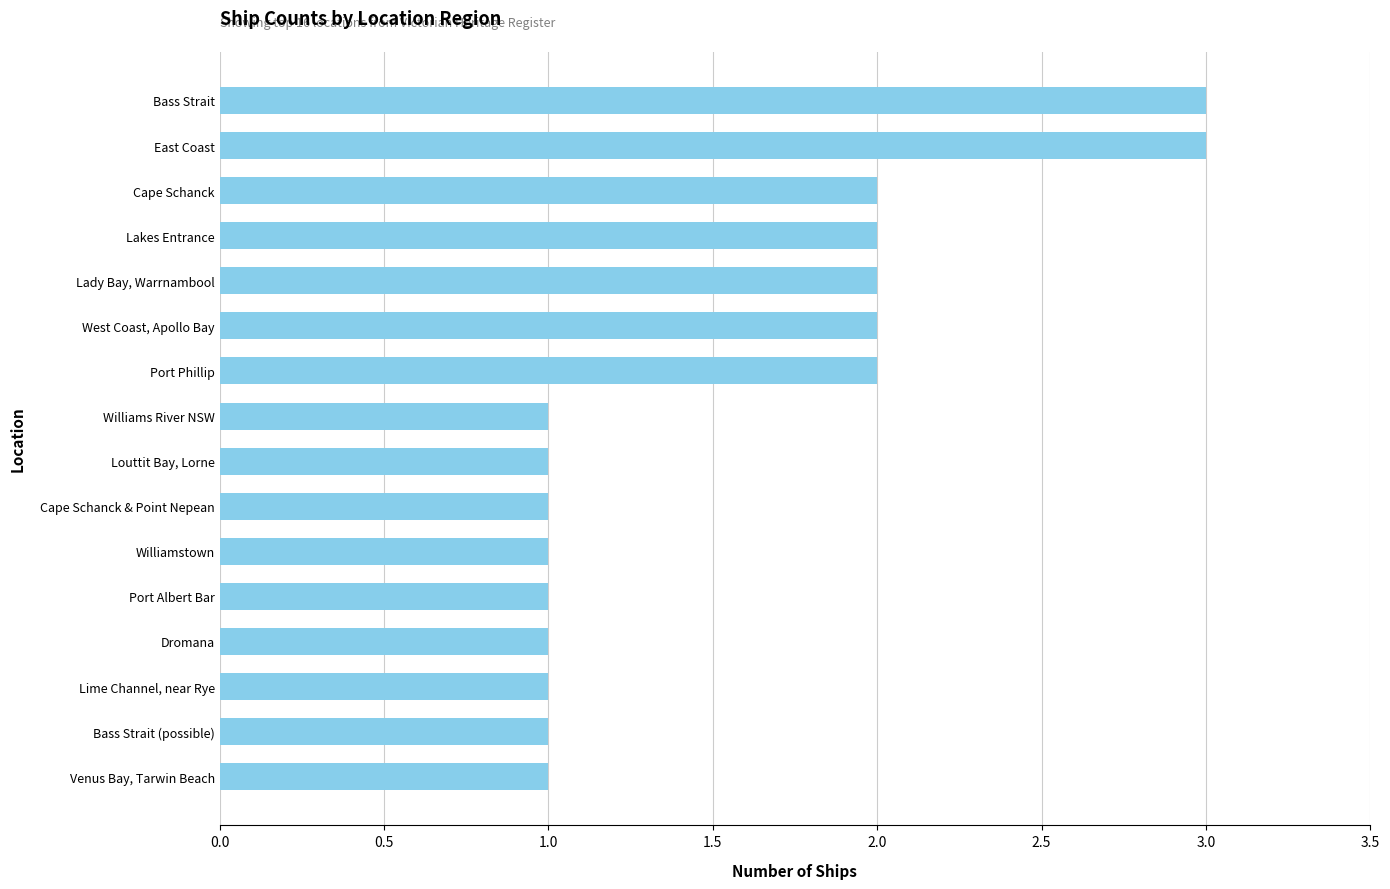

Reading bottom to top, extract all data points from this chart.

Venus Bay, Tarwin Beach=1	Bass Strait (possible)=1	Lime Channel, near Rye=1	Dromana=1	Port Albert Bar=1	Williamstown=1	Cape Schanck & Point Nepean=1	Louttit Bay, Lorne=1	Williams River NSW=1	Port Phillip=2	West Coast, Apollo Bay=2	Lady Bay, Warrnambool=2	Lakes Entrance=2	Cape Schanck=2	East Coast=3	Bass Strait=3